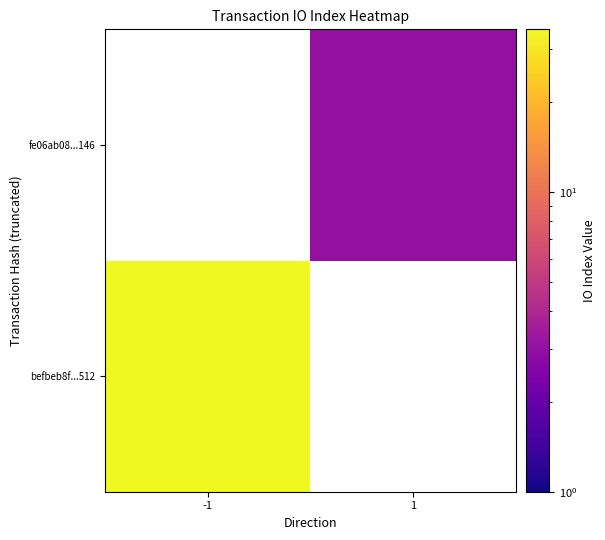

The fe06ab08...146 series shows 1.0 at 1. True or false?

False